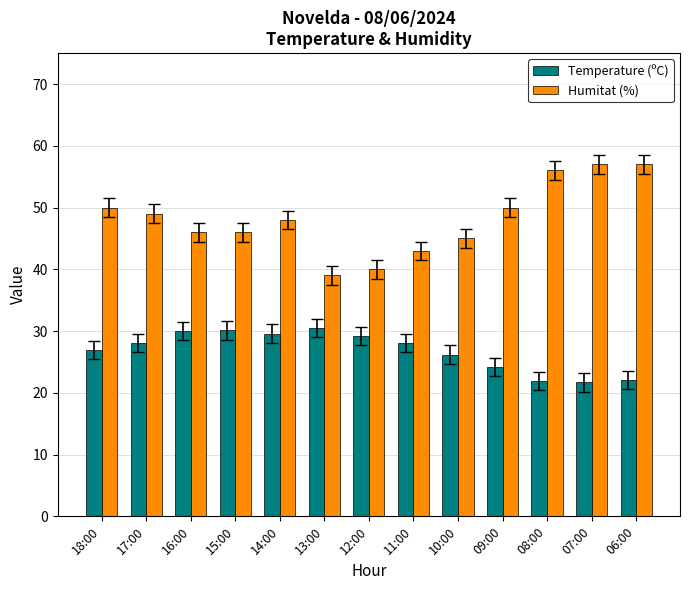

At which label is Temperature (ºC) closest to 26?

10:00